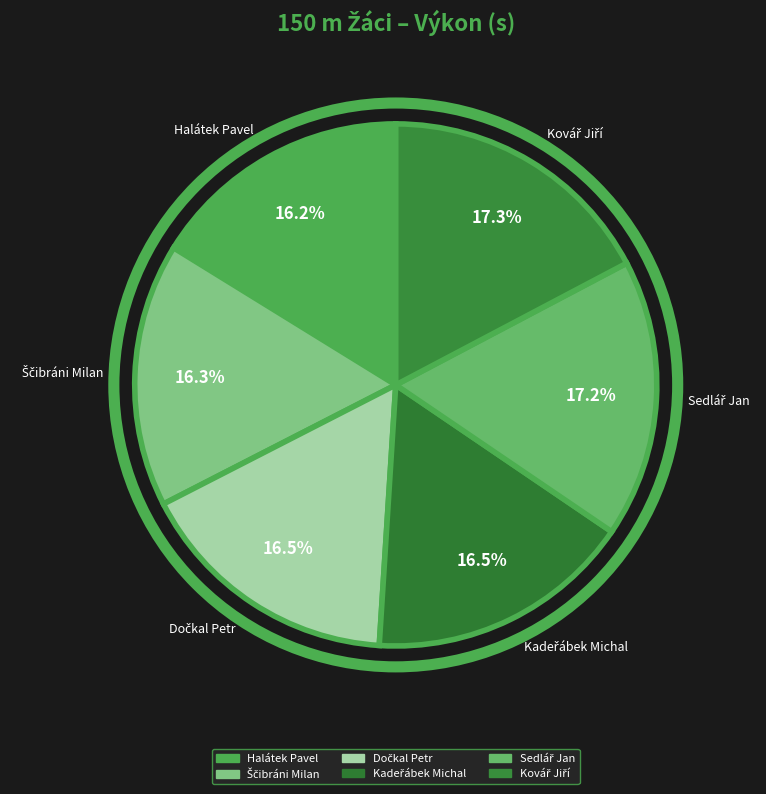

Is there a majority slice in this chart?

No